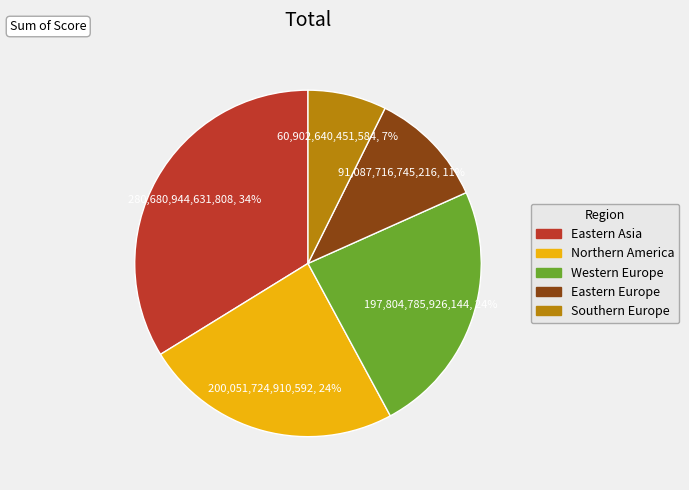

Is the sum of Southern Europe and Western Europe greater than half?

No